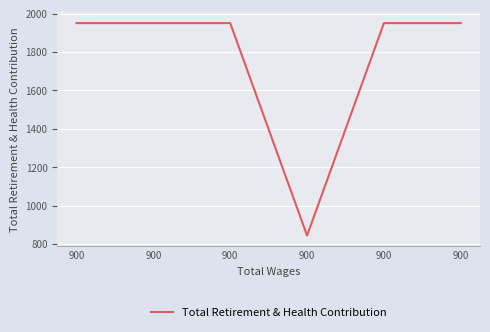

How many values are below 1951?

1